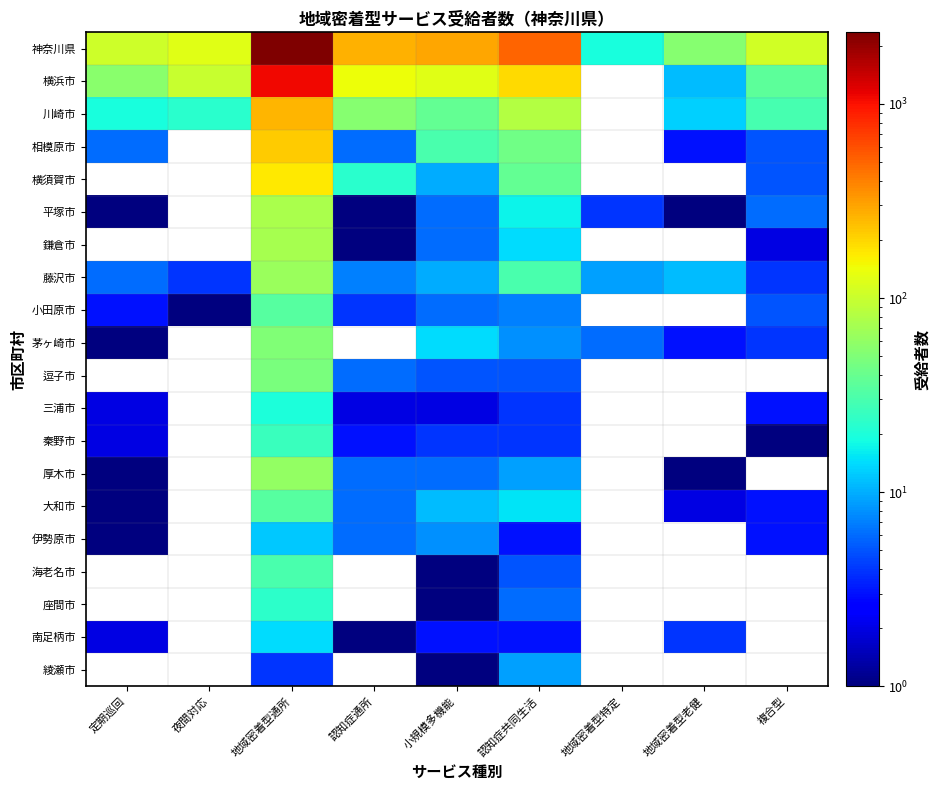

True or false: 川崎市 has a value of 38.0 at 小規模多機能.

True